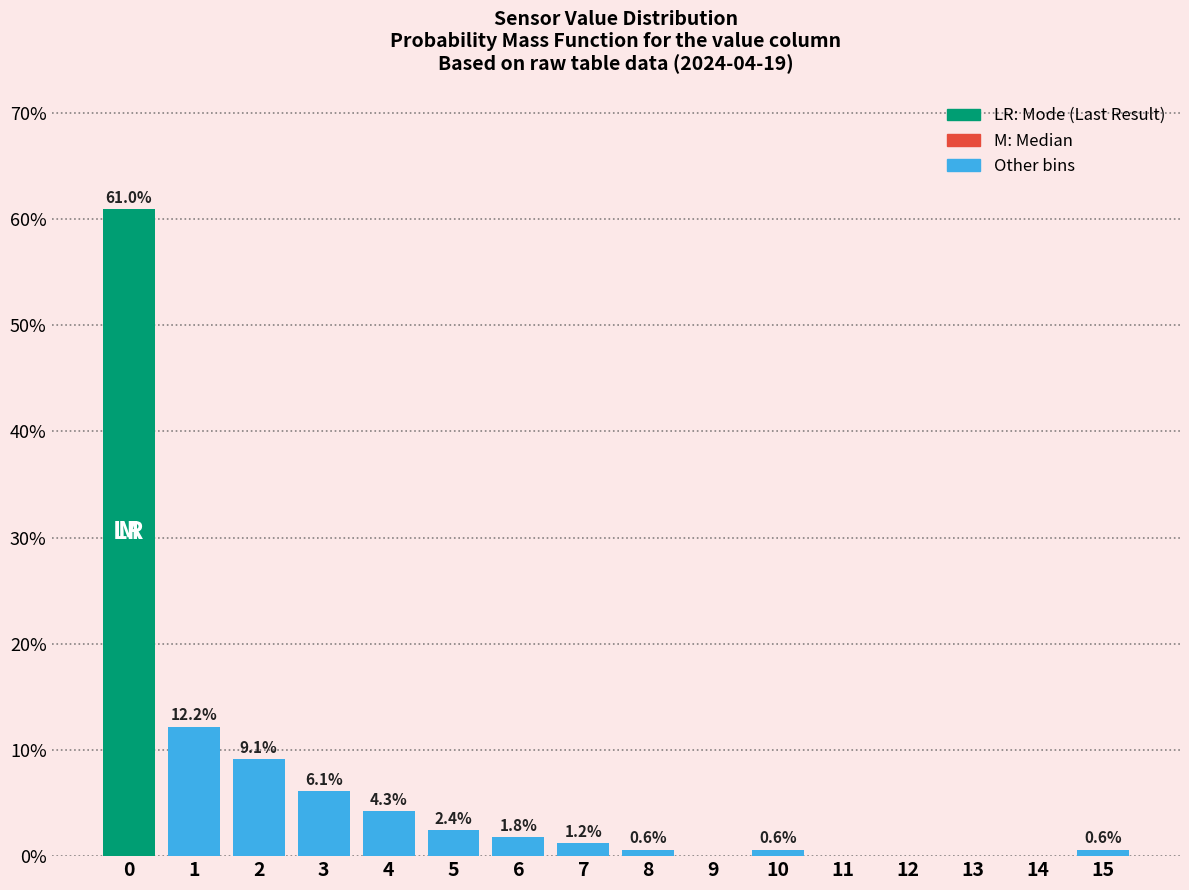

Reading left to right, transcribe all the data shown in this chart.

0=61.0	1=12.2	2=9.1	3=6.1	4=4.3	5=2.4	6=1.8	7=1.2	8=0.6	9=0.0	10=0.6	11=0.0	12=0.0	13=0.0	14=0.0	15=0.6